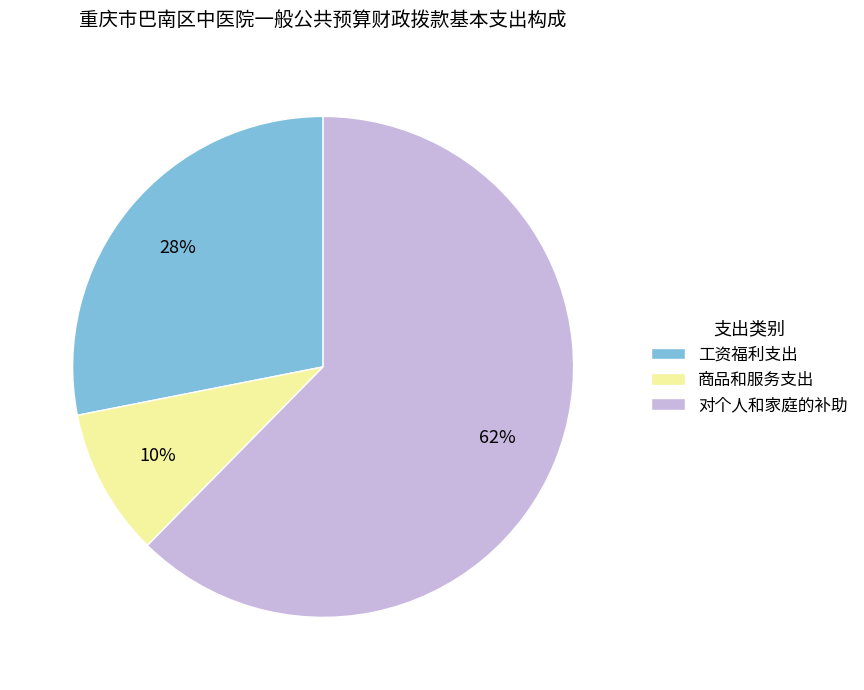

Count the number of slices in the pie.

3